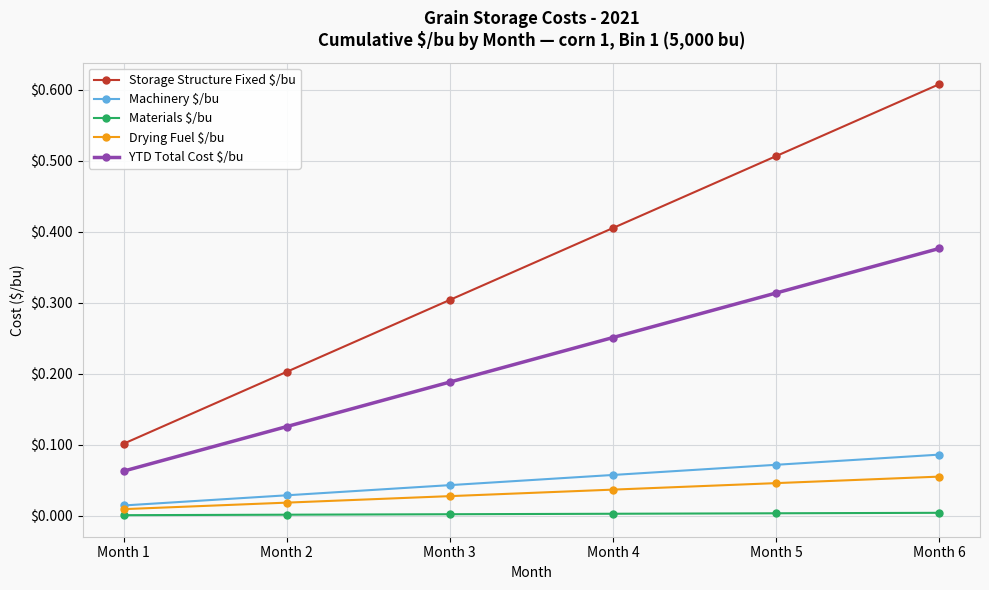

At which label is Storage Structure Fixed $/bu closest to 0?

Month 1